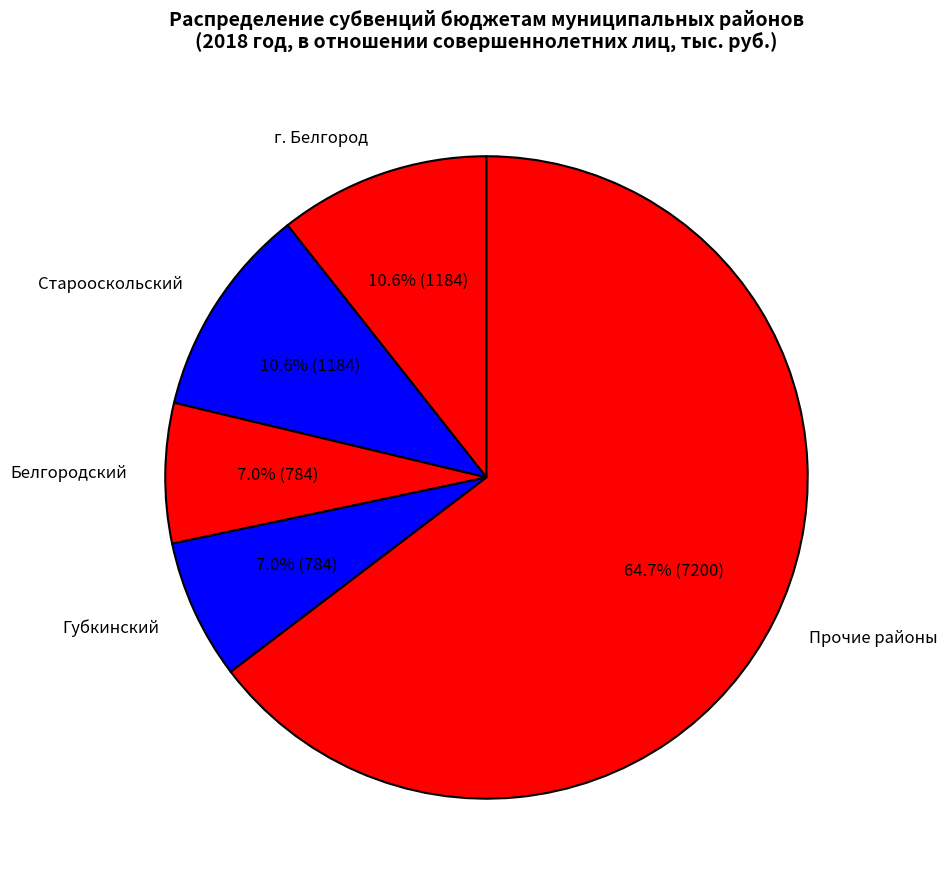

How many segments does this pie chart have?

5